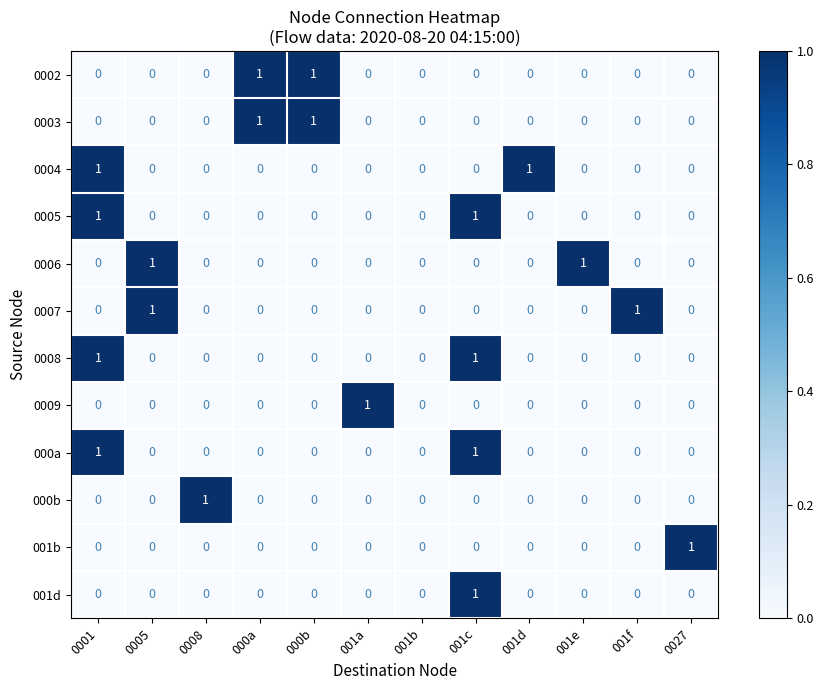

Between 0005 and 001e, which series saw the biggest shift?

0007